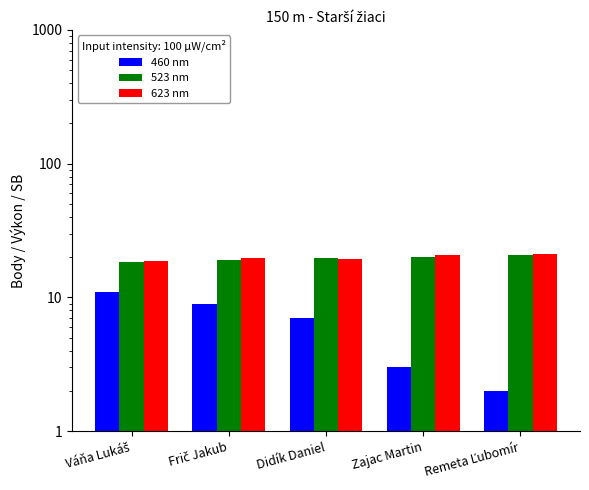

What is the label of the 5th bar from the left?

Remeta Ľubomír